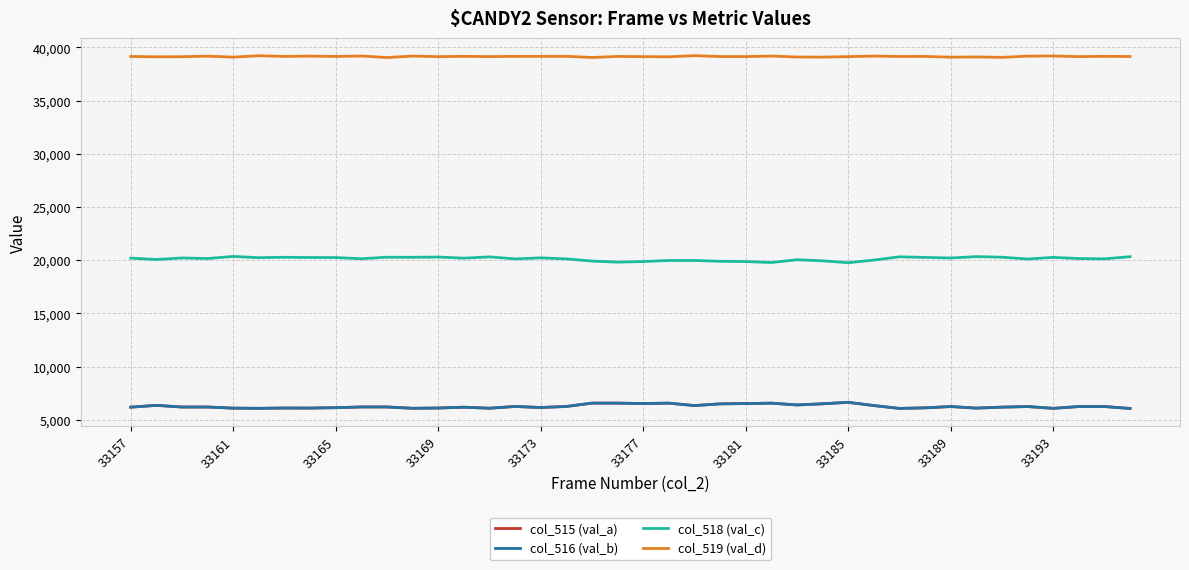

What is the greatest value displayed?

39226